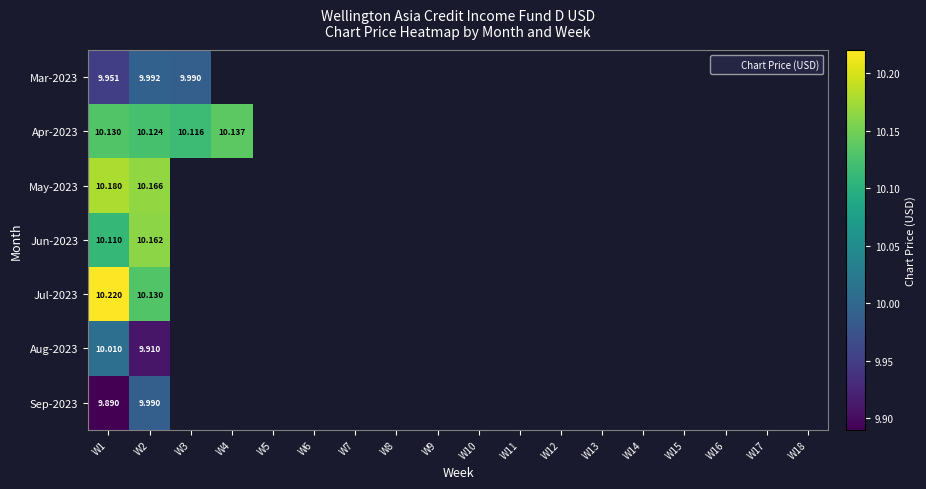

Rank the series at W1 from highest to lowest value.

Jul-2023, May-2023, Apr-2023, Jun-2023, Aug-2023, Mar-2023, Sep-2023